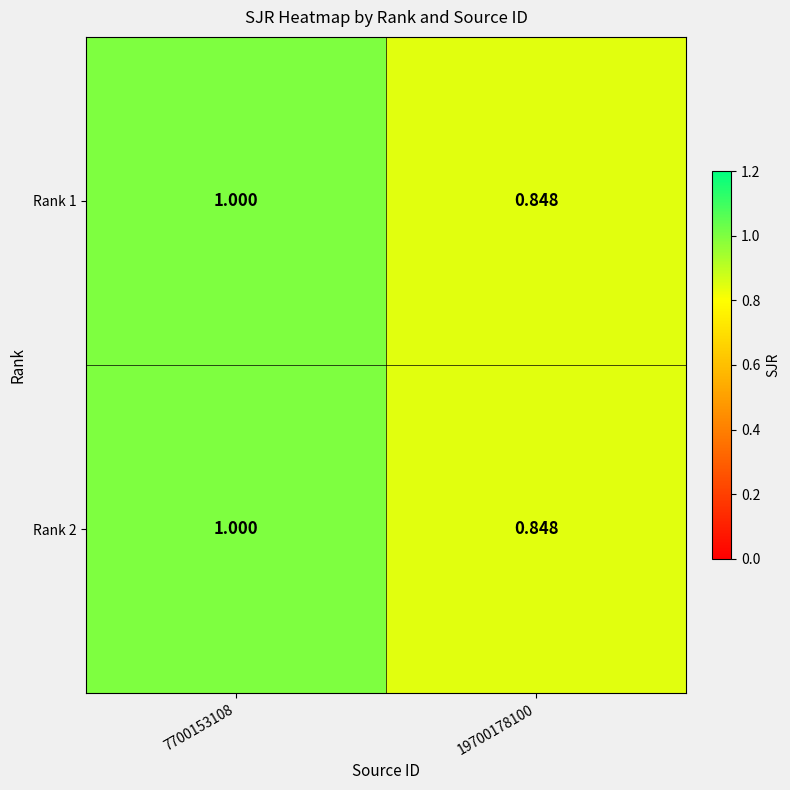

Count the number of data series in this chart.

2